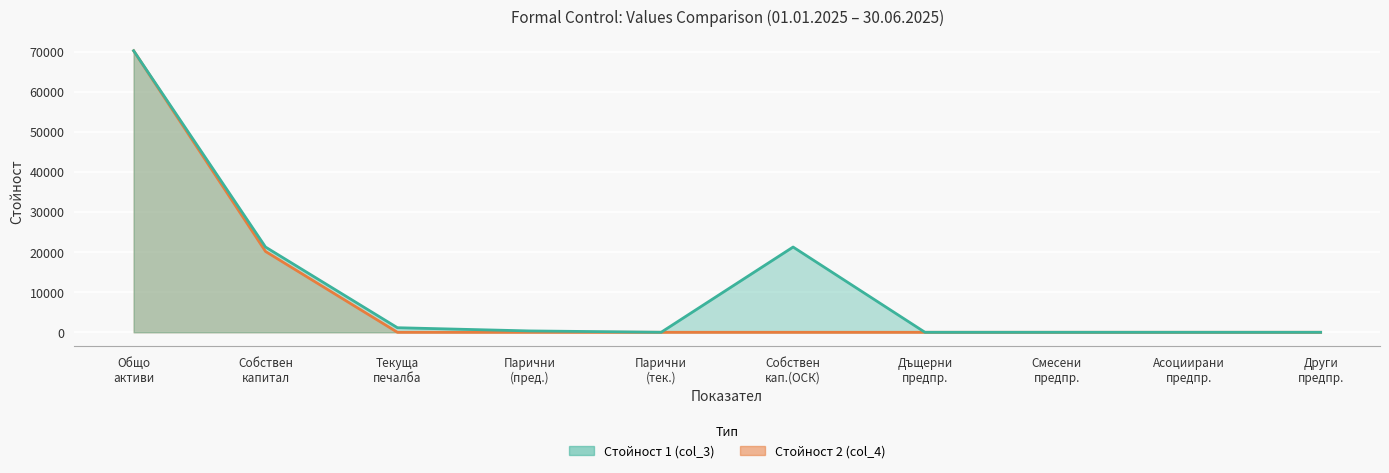

At which category does Стойност 1 (col_3) reach its first local valley?

Парични (тек.)